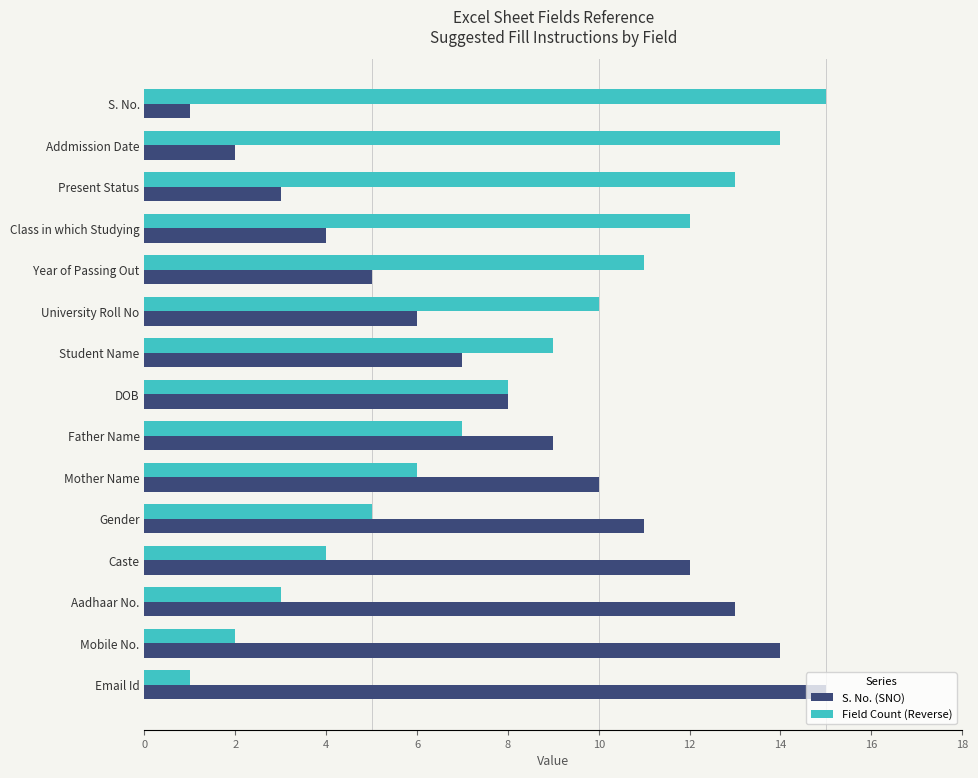

What is the sum of all S. No. (SNO) values?

120